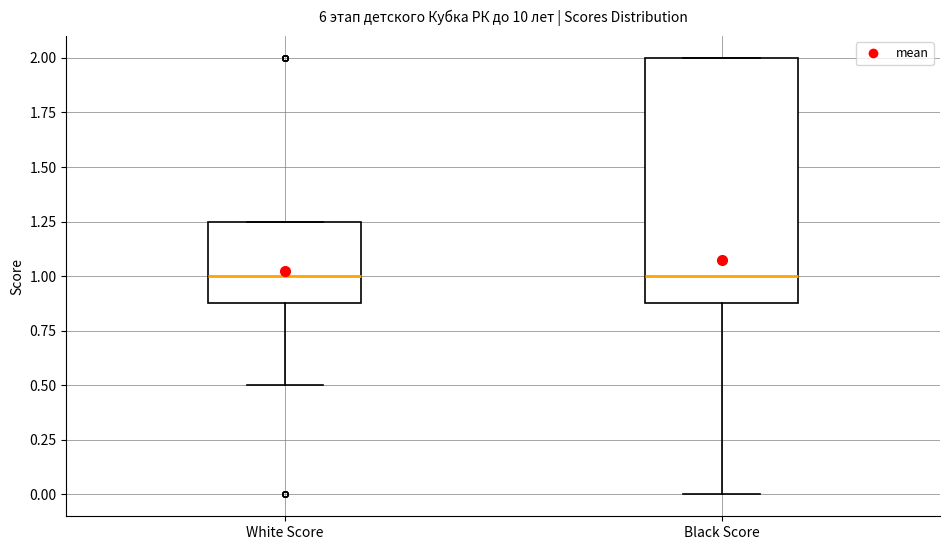

Reading left to right, transcribe this box plot: for each box, give where its median line is, the range the box spans, and where its two whiskers end, as read against the y-axis. The values are not printed on the chart, so give them approximately, as read against the axis.

White Score: median 1.00, box 0.90 to 1.25, whiskers 0.50 to 1.25
Black Score: median 1.00, box 0.90 to 2.00, whiskers 0.00 to 2.00